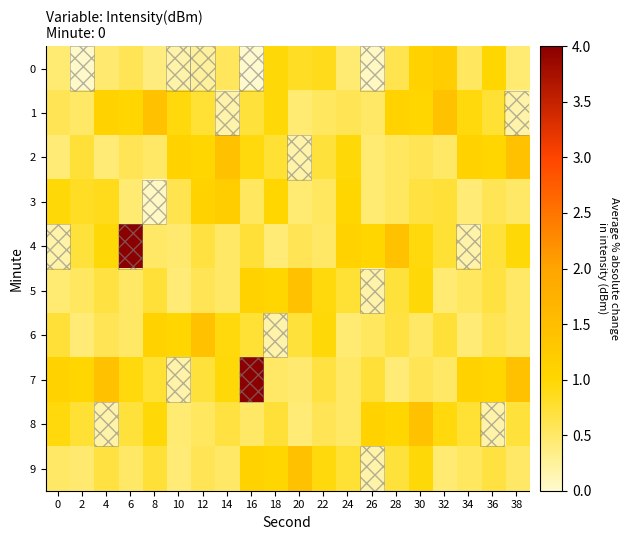

Rank the series by their maximum value, from lowest to highest.

0, 3, 1, 2, 5, 6, 8, 9, 4, 7